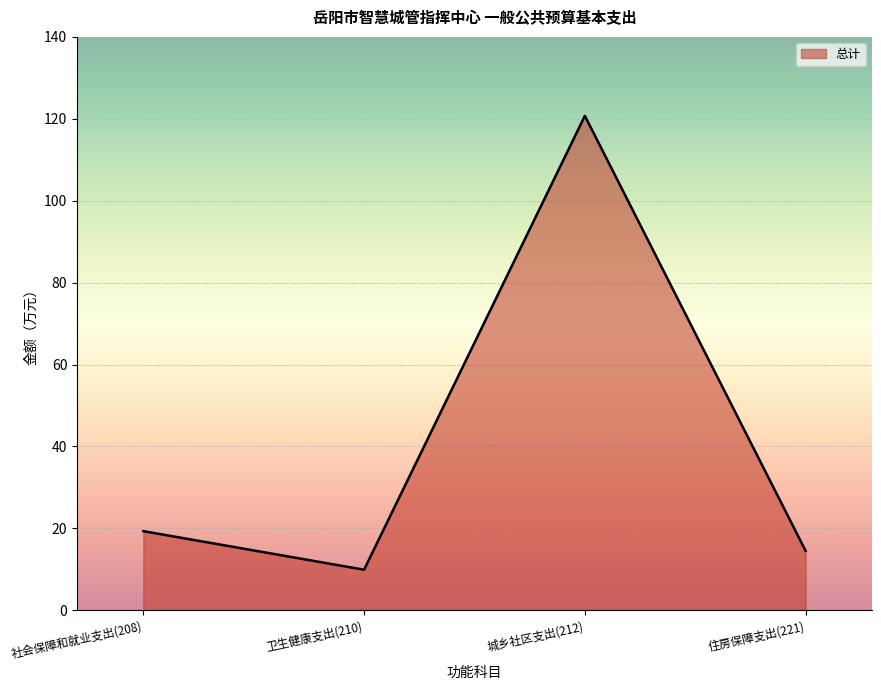

Rank the categories by value from highest to lowest.

城乡社区支出(212), 社会保障和就业支出(208), 住房保障支出(221), 卫生健康支出(210)